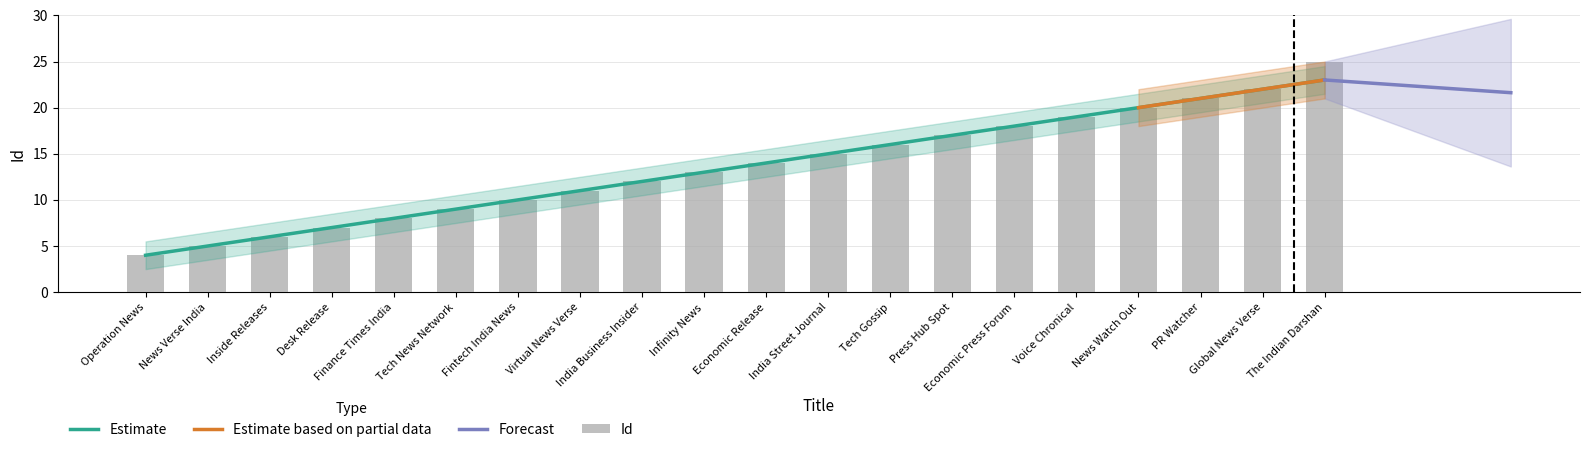

Rank the categories by value from highest to lowest.

The Indian Darshan, Global News Verse, PR Watcher, News Watch Out, Voice Chronical, Economic Press Forum, Press Hub Spot, Tech Gossip, India Street Journal, Economic Release, Infinity News, India Business Insider, Virtual News Verse, Fintech India News, Tech News Network, Finance Times India, Desk Release, Inside Releases, News Verse India, Operation News